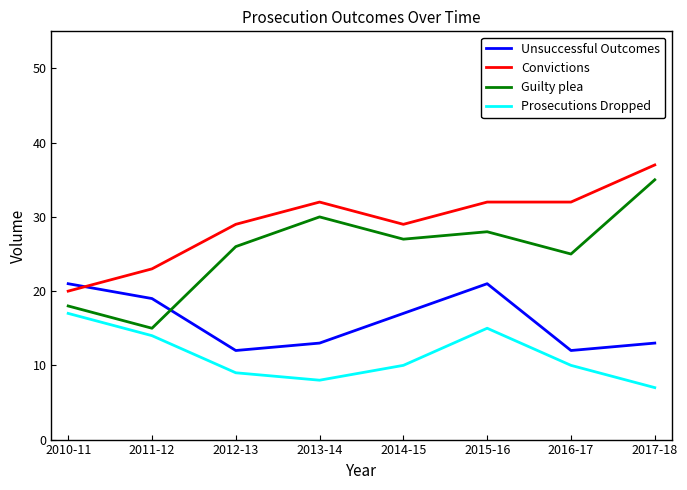

Which series has the widest spread of values?

Guilty plea